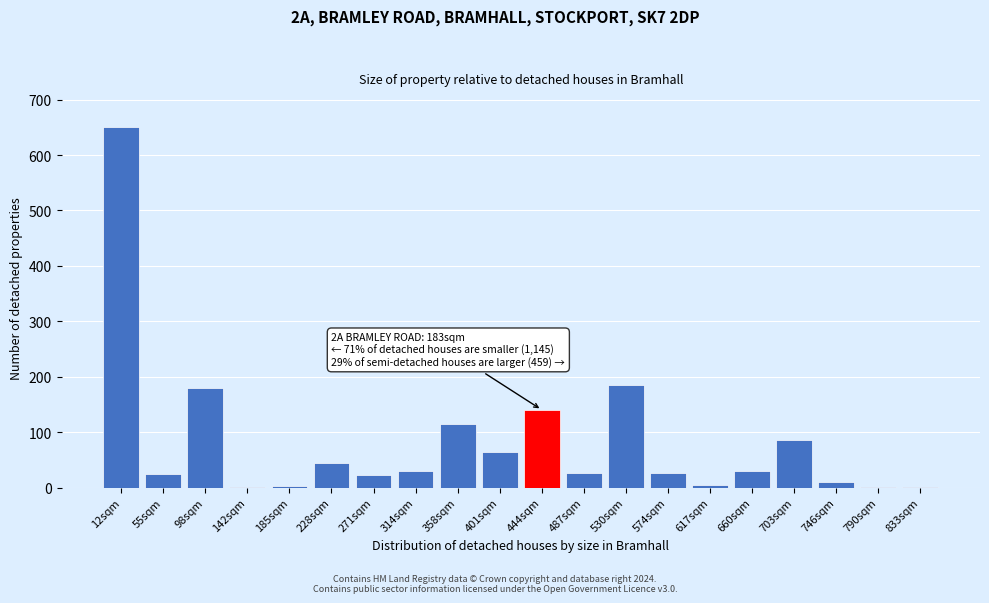

What is the ratio of the value at 401sqm to the value at 660sqm?

2.1